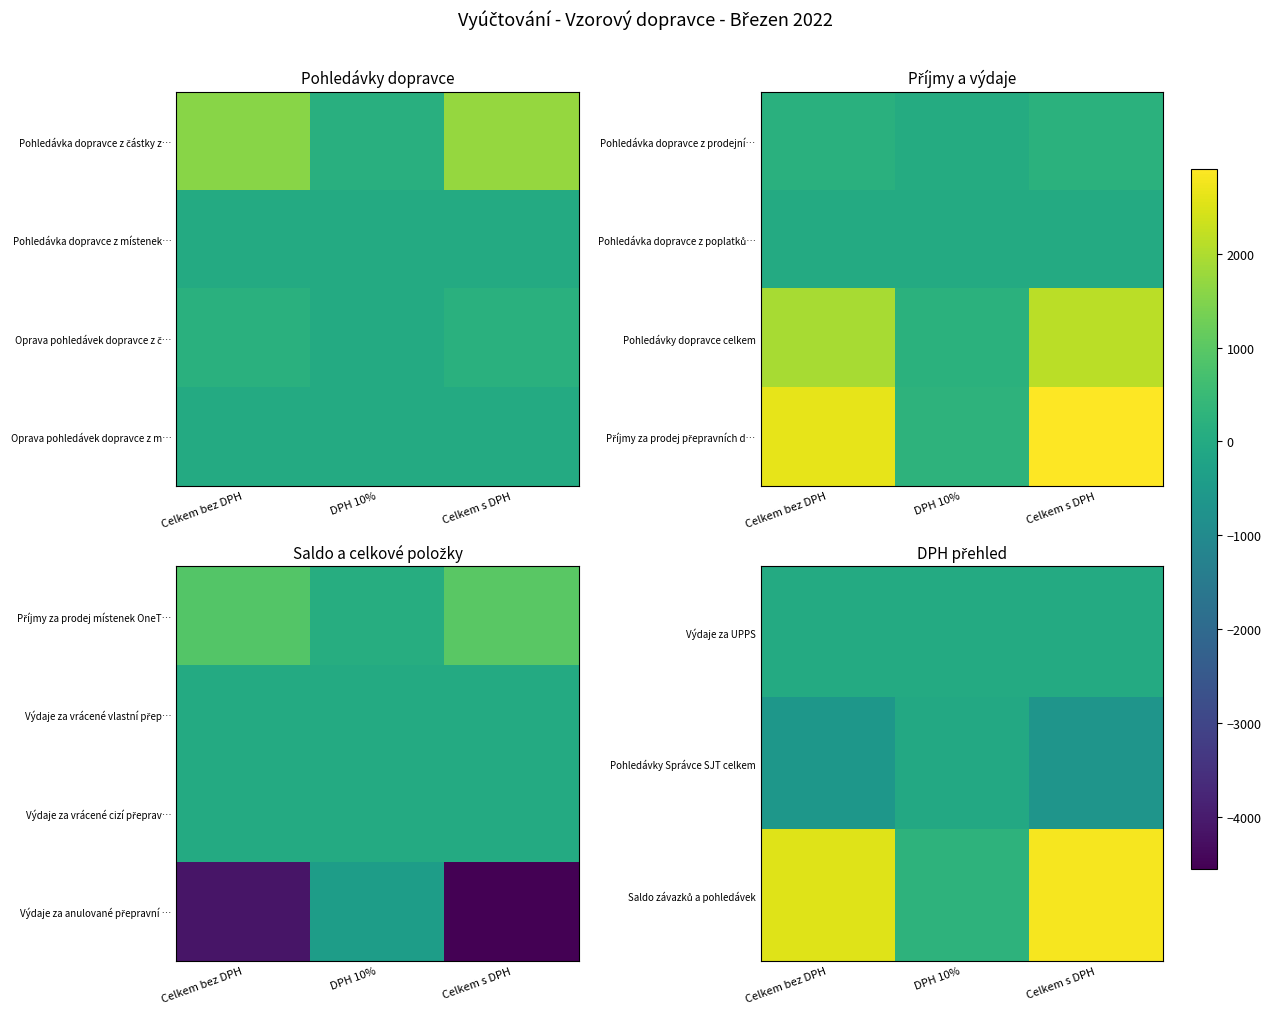

Between Celkem bez DPH and Celkem s DPH, which is larger?

Celkem bez DPH